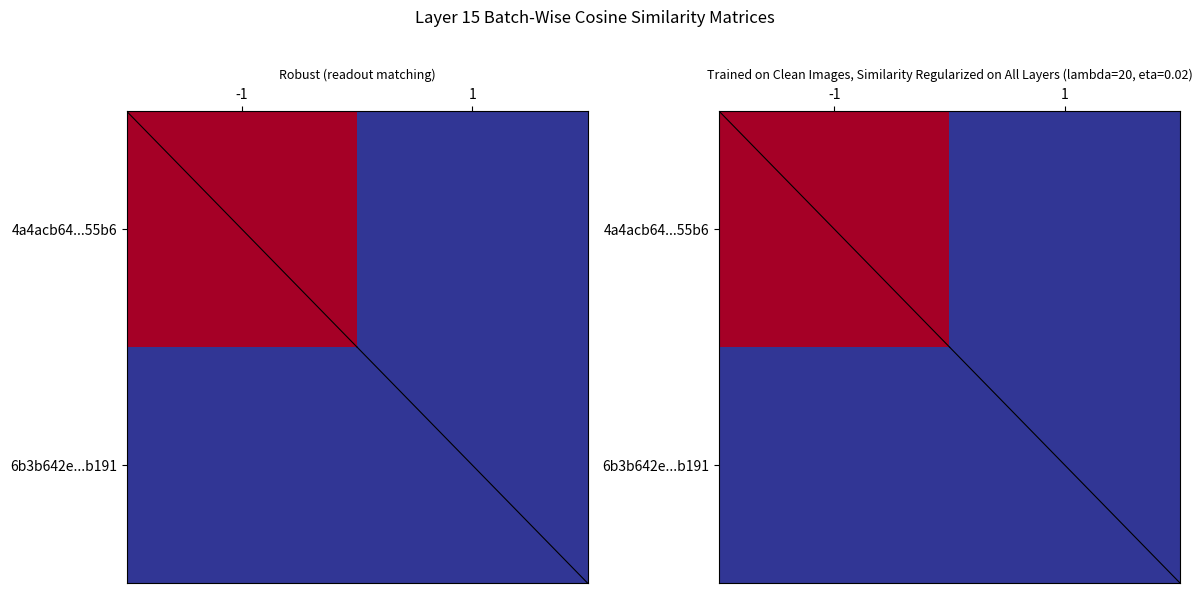

Which series changed the most between -1 and 1?

4a4acb64...55b6